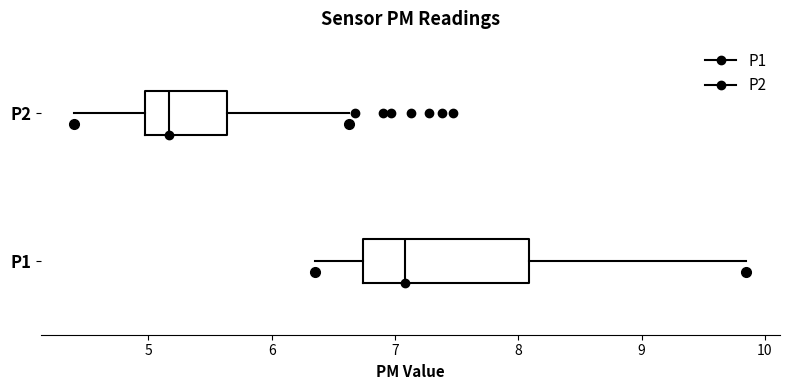

Reading bottom to top, transcribe this box plot: for each box, give where its median line is, the range the box spans, and where its two whiskers end, as read against the x-axis. The values are not printed on the chart, so give them approximately, as read against the axis.

P1: median 7.1, box 6.7 to 8.1, whiskers 6.4 to 9.9
P2: median 5.2, box 5.0 to 5.6, whiskers 4.4 to 6.6